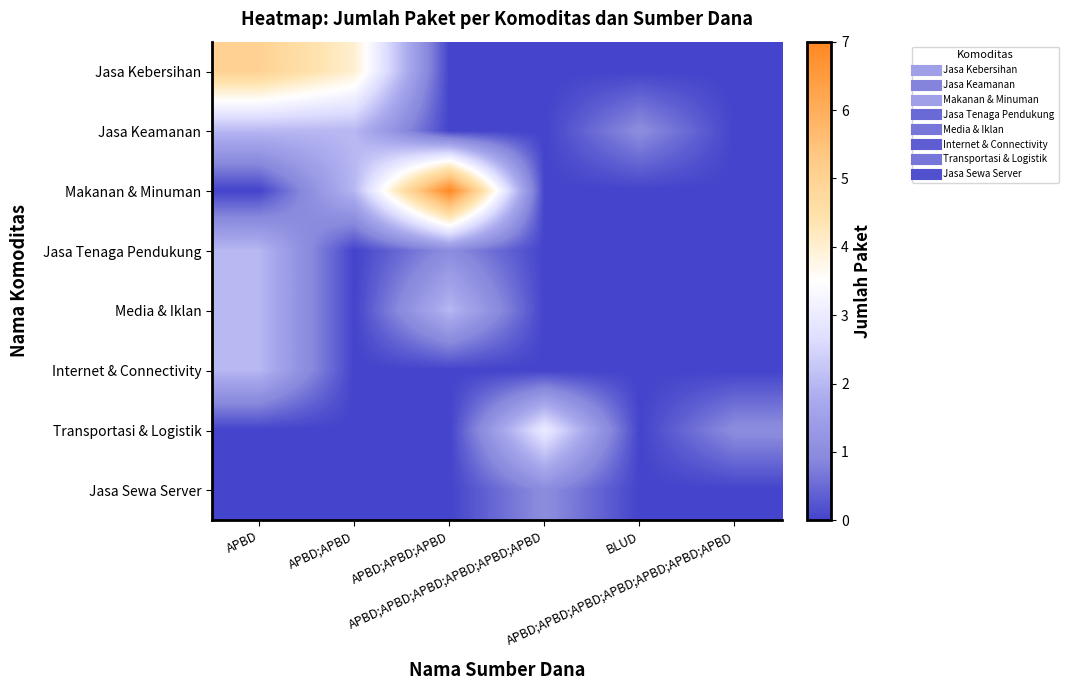

At APBD;APBD;APBD;APBD;APBD;APBD;APBD, list the series in order from largest to smallest.

Transportasi & Logistik, Jasa Kebersihan, Jasa Keamanan, Makanan & Minuman, Jasa Tenaga Pendukung, Media & Iklan, Internet & Connectivity, Jasa Sewa Server